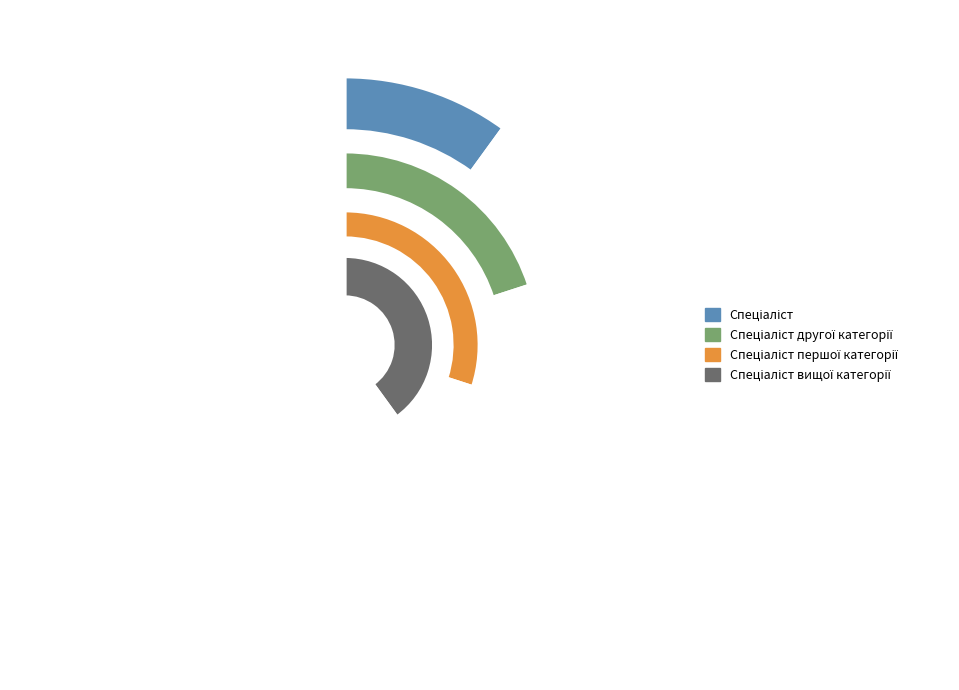

Approximately how many times larger is the value at Спеціаліст другої категорії compared to Спеціаліст вищої категорії?

0.5